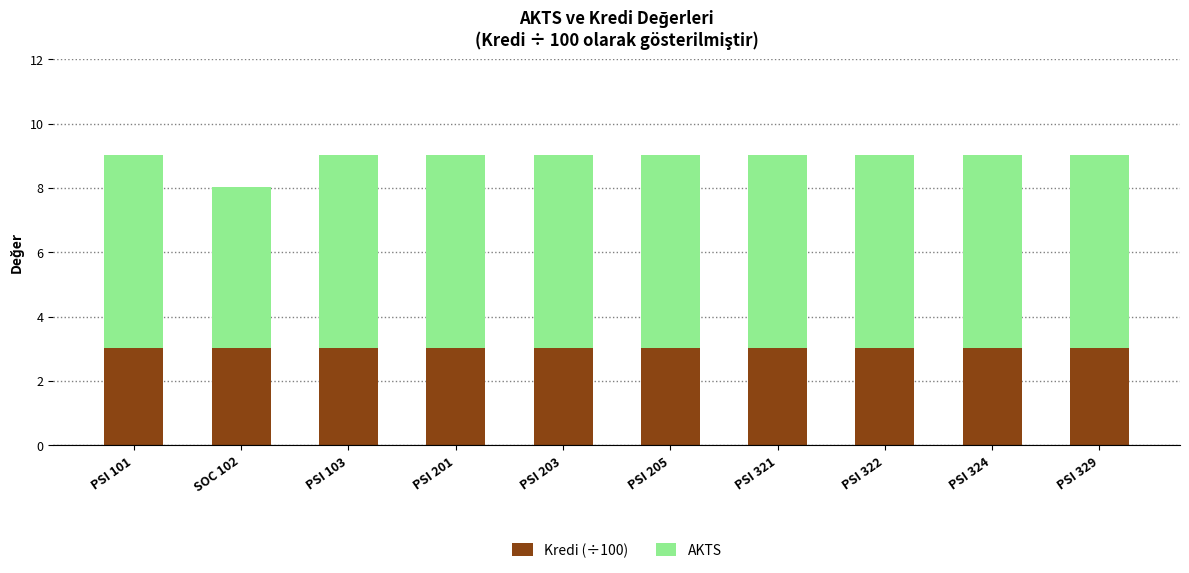

Count the number of categories in the chart.

10